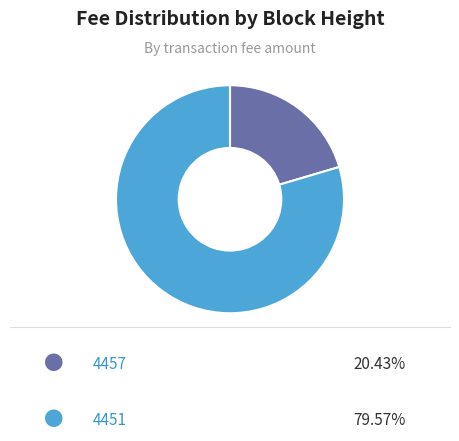

Is there any slice that represents more than half of the pie?

Yes